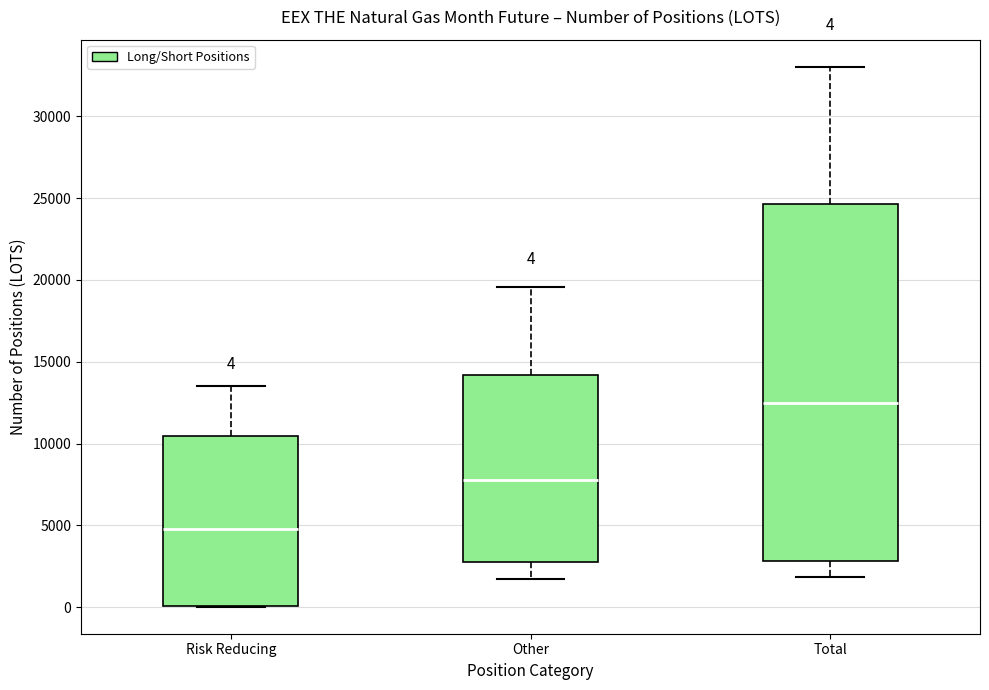

Which box is the tallest, from its lower edge to its upper edge?

Total